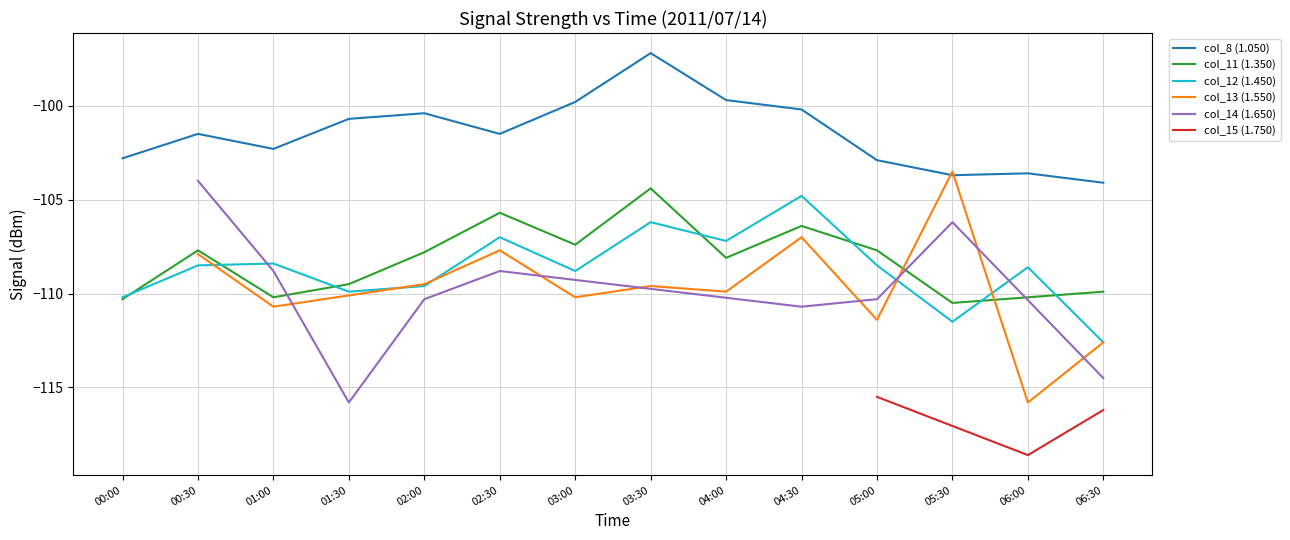

What is the maximum value for col_12 (1.450)?

-104.8